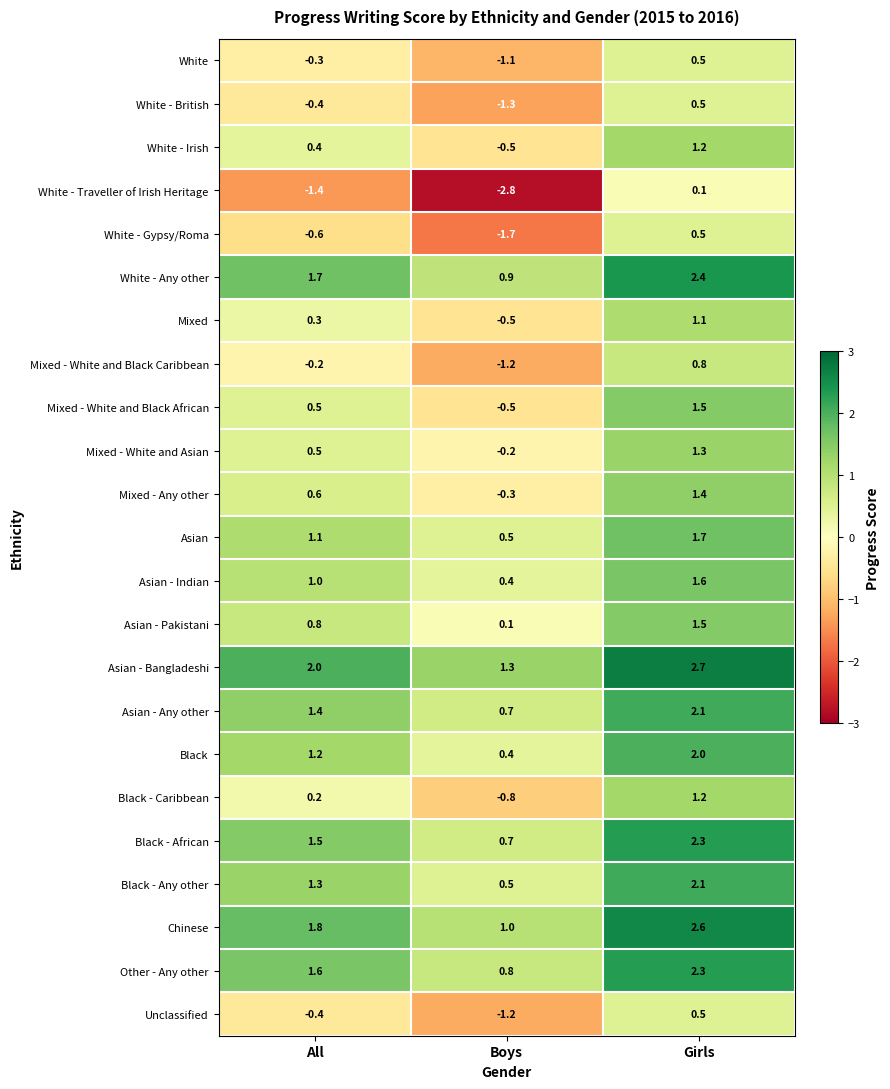

Which series has the largest total across all categories?

Asian - Bangladeshi